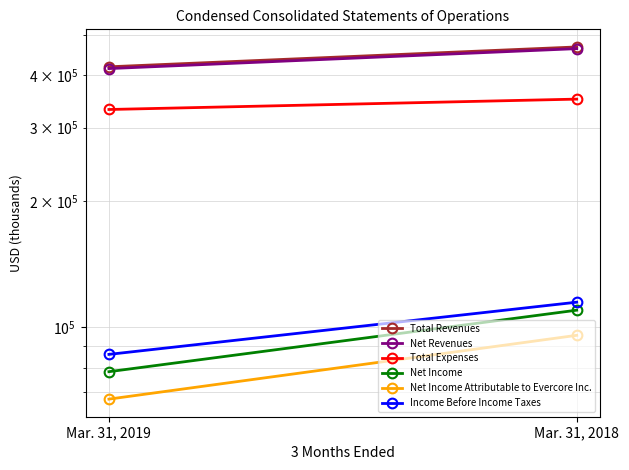

What is the average value of the Net Income Attributable to Evercore Inc. series?

81388